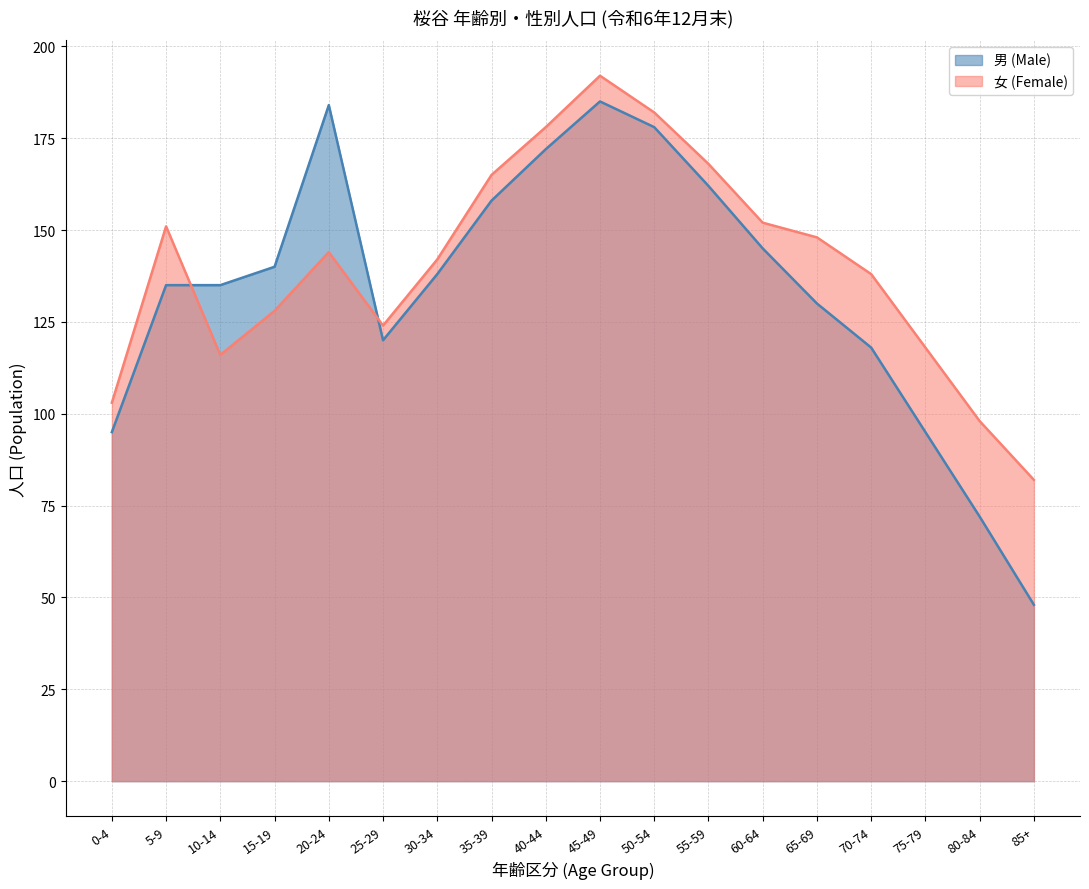

How many times do 女 (Female) and 男 (Male) cross each other?

2